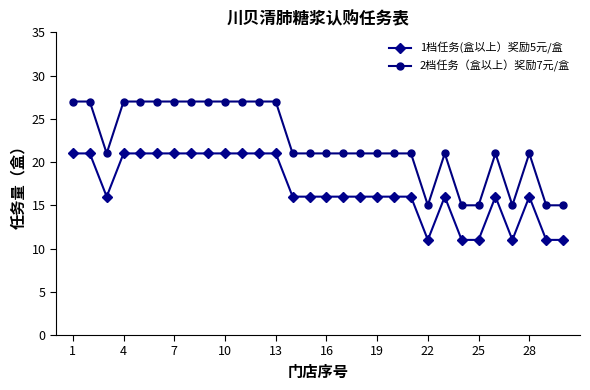

True or false: 2档任务（盒以上）奖励7元/盒 and 1档任务(盒以上）奖励5元/盒 cross at least once.

False